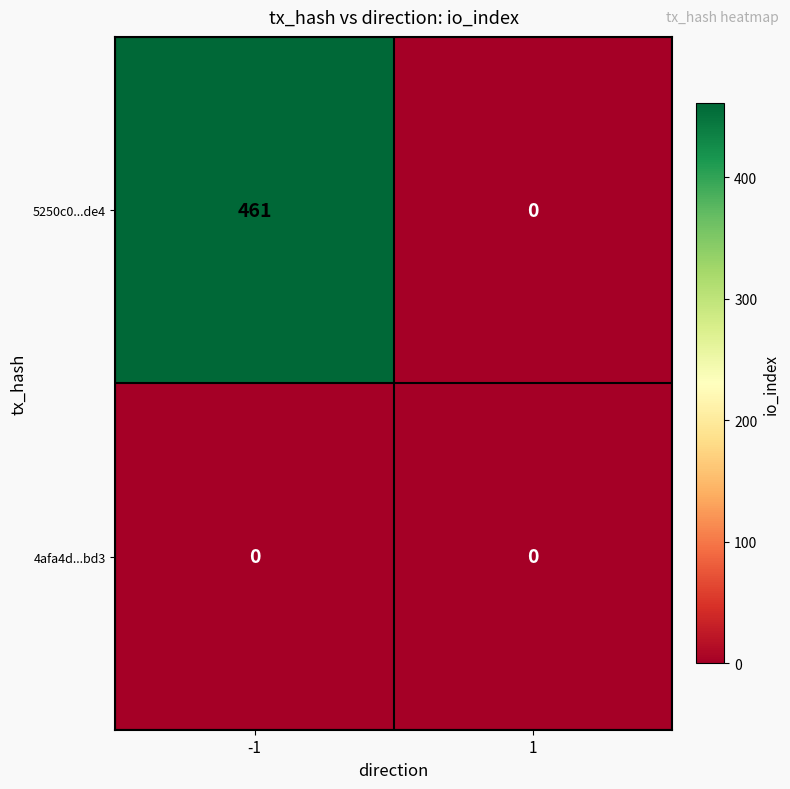

At which category is the sum across all series the highest?

-1